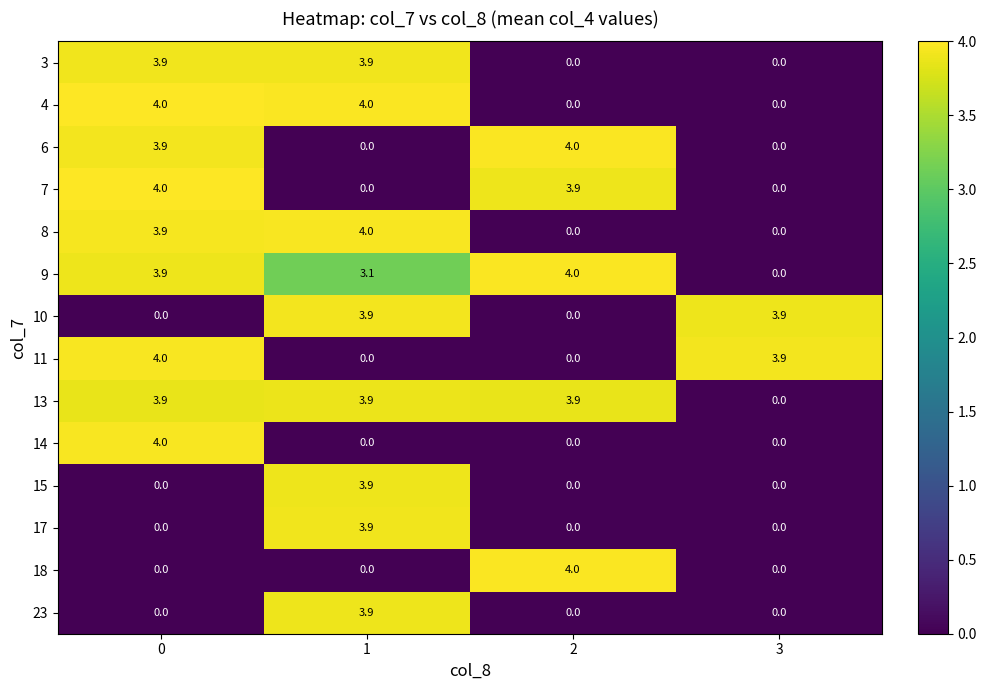

True or false: 4 has a value of 6.0 at 0.

False